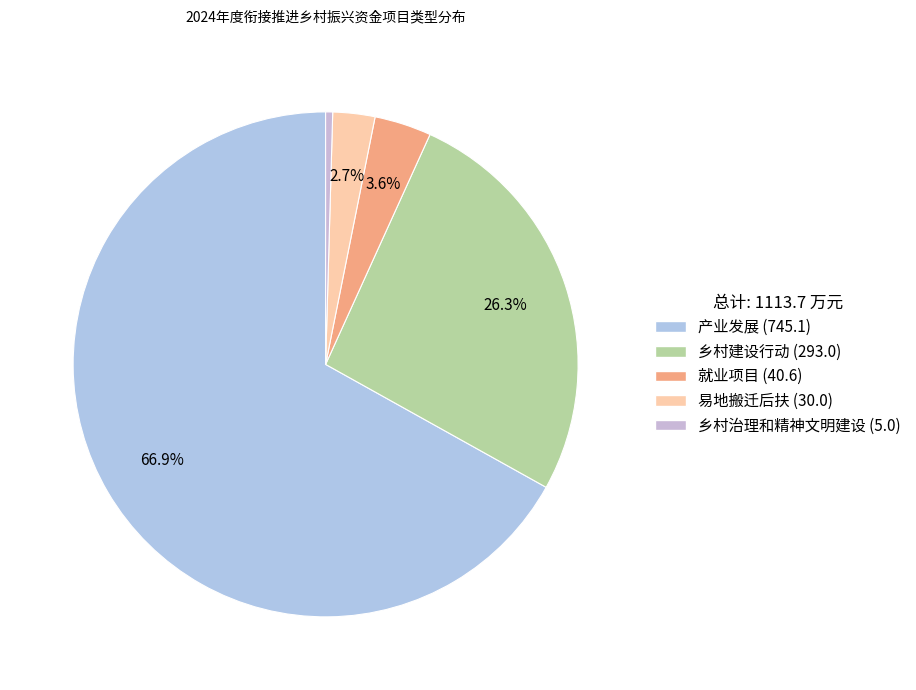

What percentage is the 易地搬迁后扶 slice, to the nearest percent?

3%